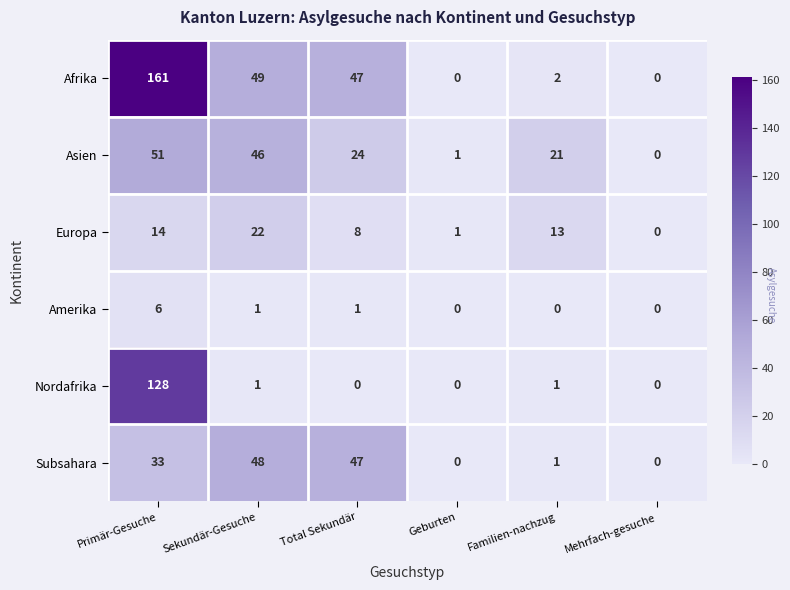

Count the number of categories in the chart.

6